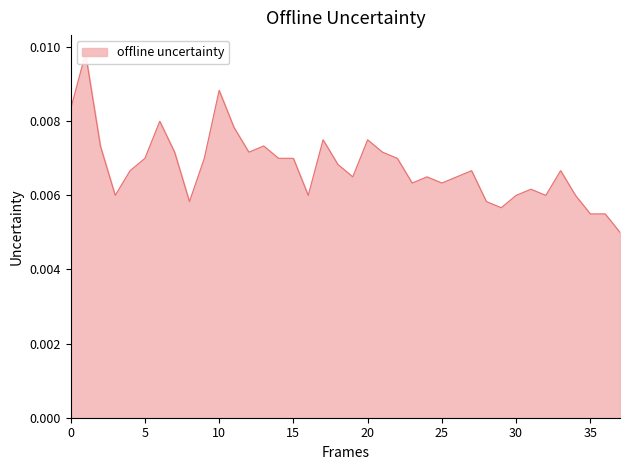

How many points are higher than both their immediate neighbors (excluding endpoints)?

11